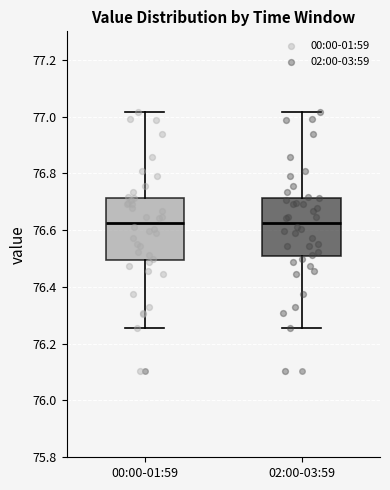

Reading left to right, read every box against the y-axis: the position of its median line, the range the box covers, and the ends of its whiskers. The values are not printed on the chart, so give them approximately, as read against the axis.

00:00-01:59: median 76.62, box 76.50 to 76.72, whiskers 76.26 to 77.02
02:00-03:59: median 76.62, box 76.52 to 76.72, whiskers 76.26 to 77.02